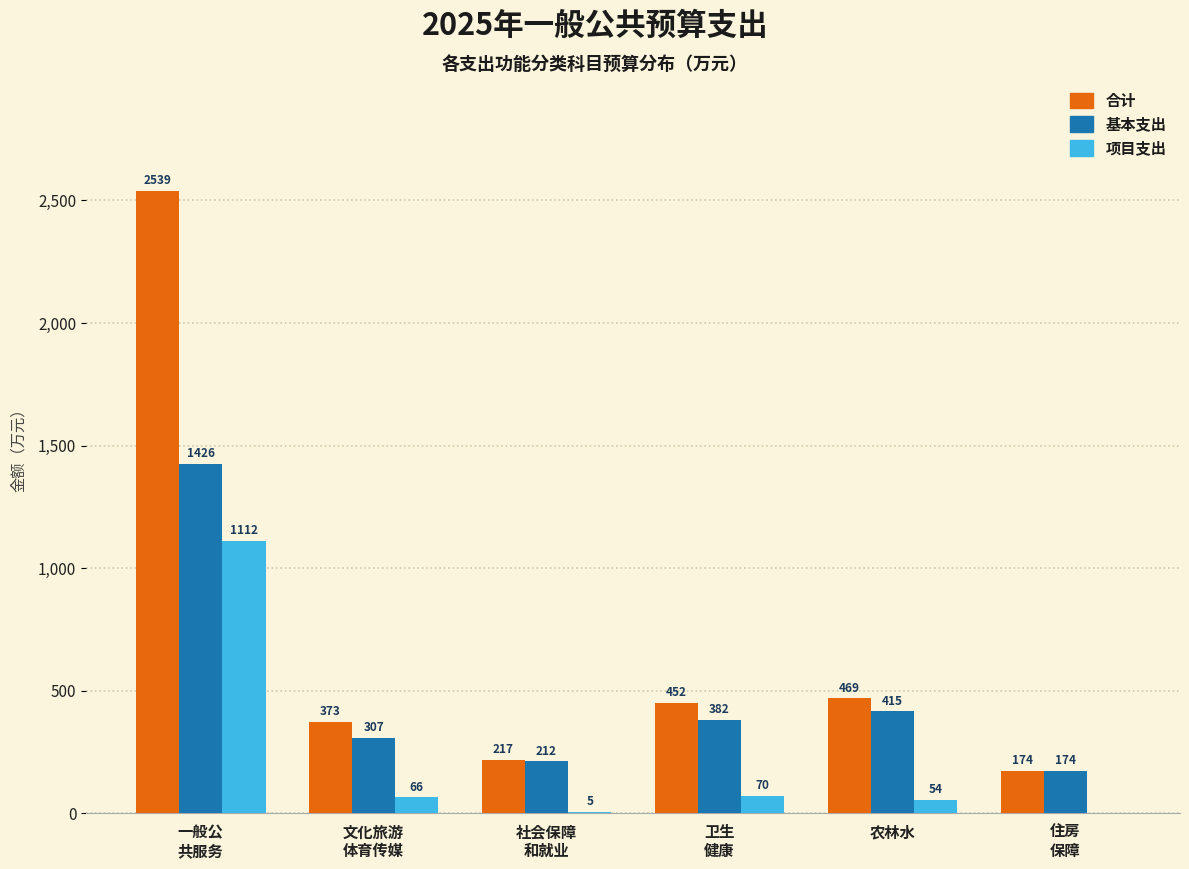

What is the approximate value of 项目支出 at 农林水?

54.1